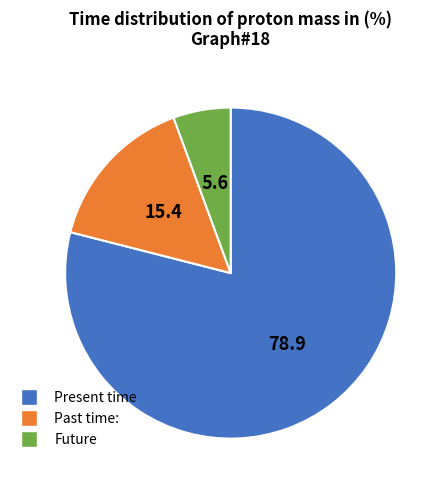

How many slices are in this pie chart?

3